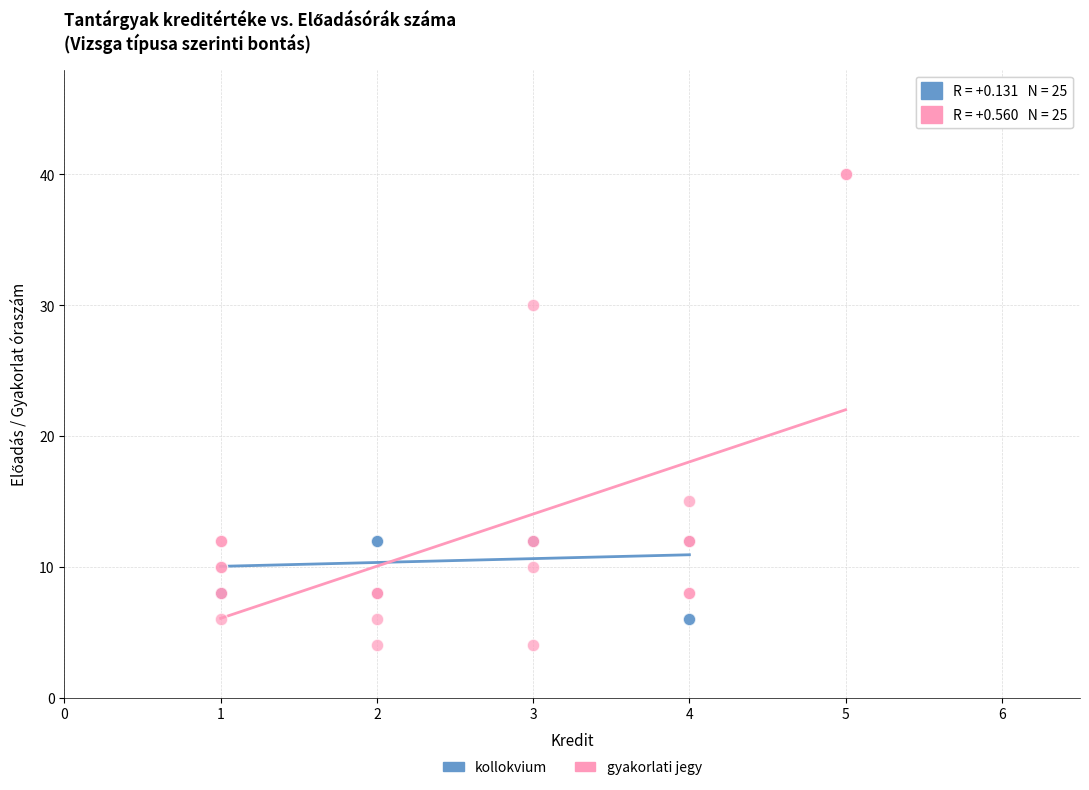

Which series contains the highest Y value?

gyakorlati jegy